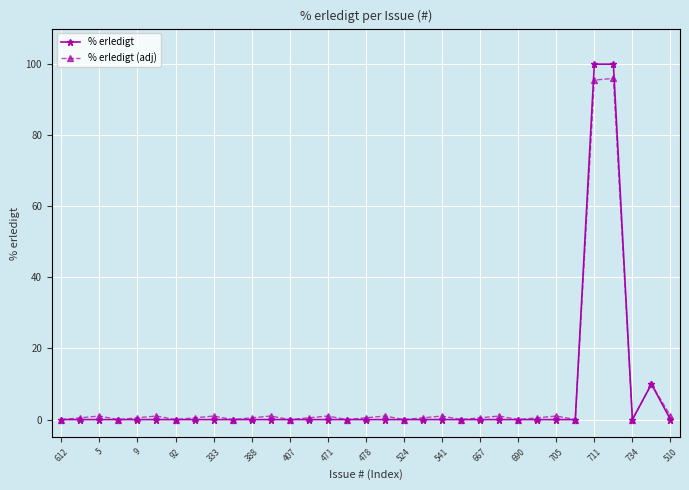

What is the maximum value shown in the chart?

100.0